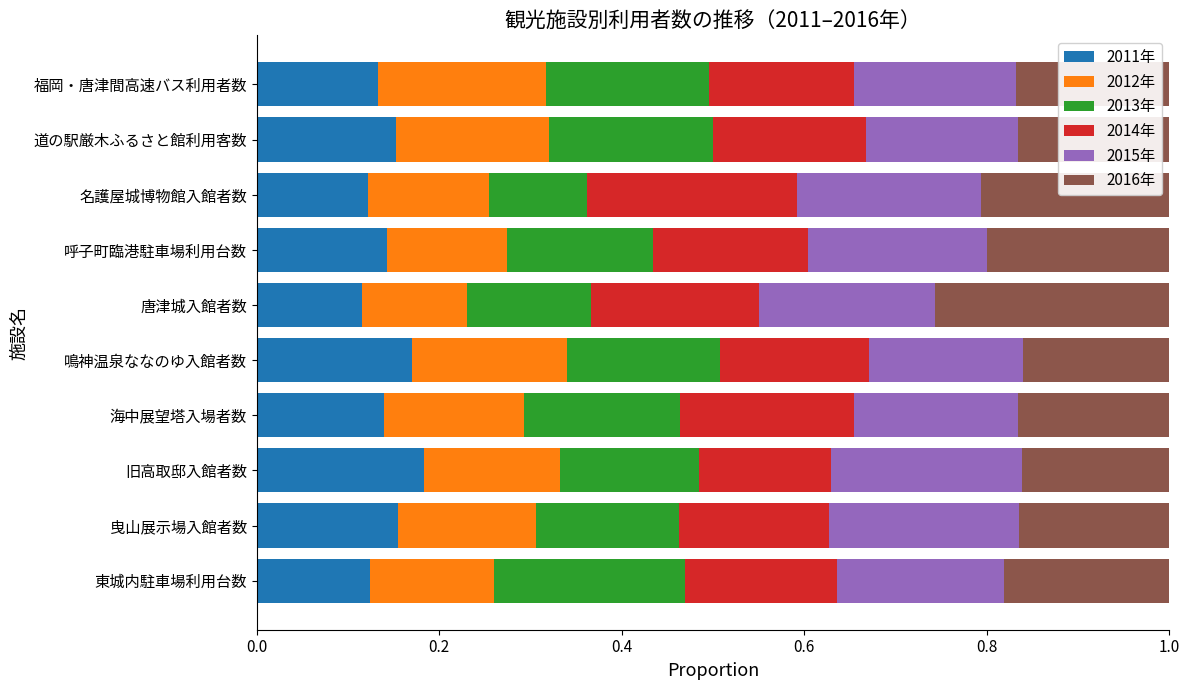

What is the total value across all series at 東城内駐車場利用台数?

1.0